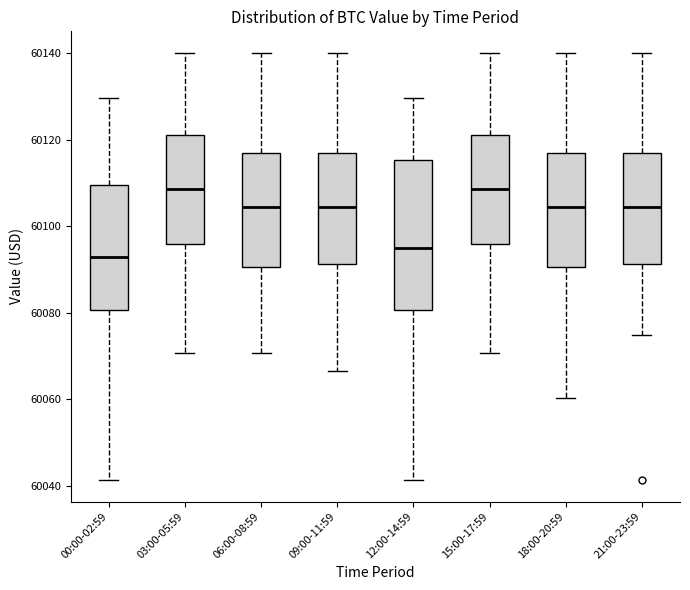

Which box's median line is the lowest?

00:00-02:59